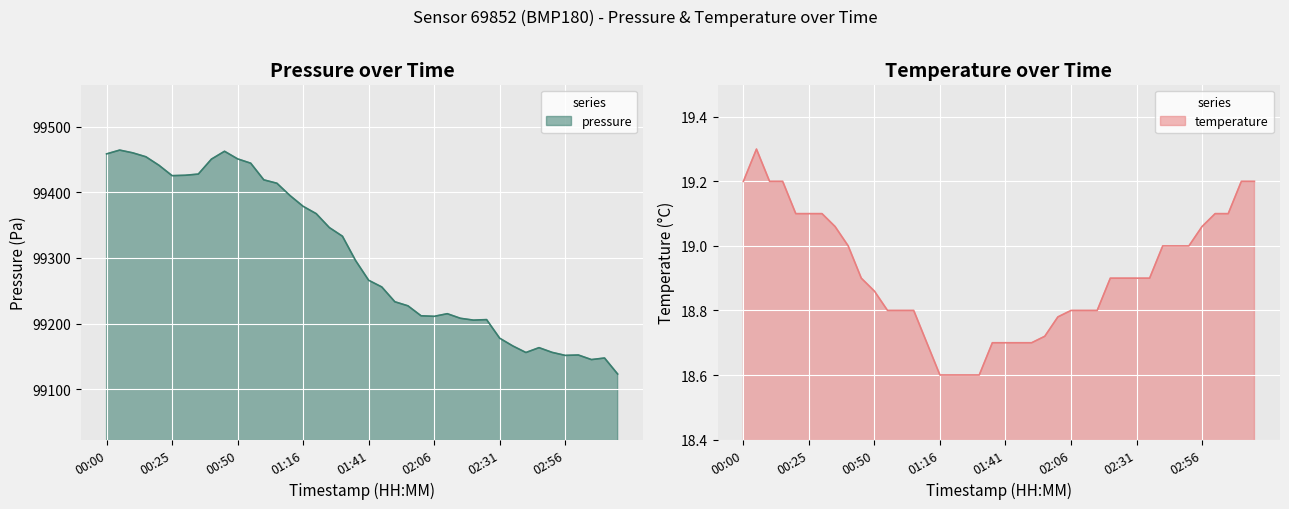

What is the spread (max minus min) of values at 02:11?

99196.2